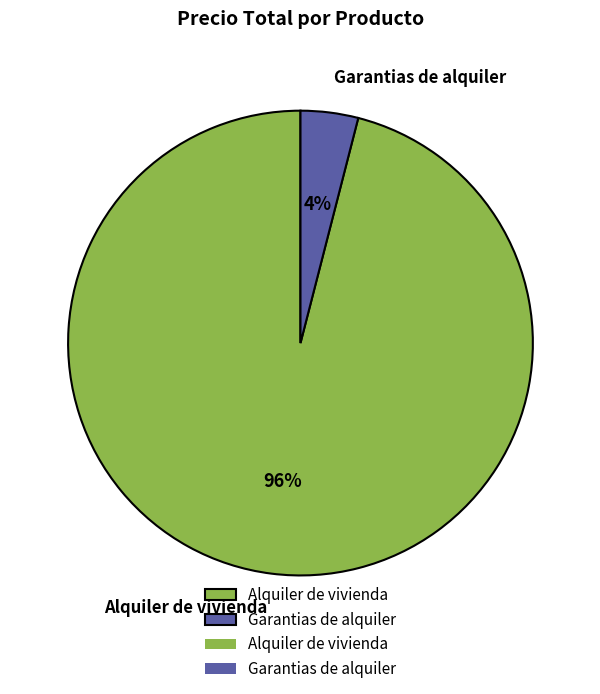

Which category has the biggest portion of the pie?

Alquiler de vivienda